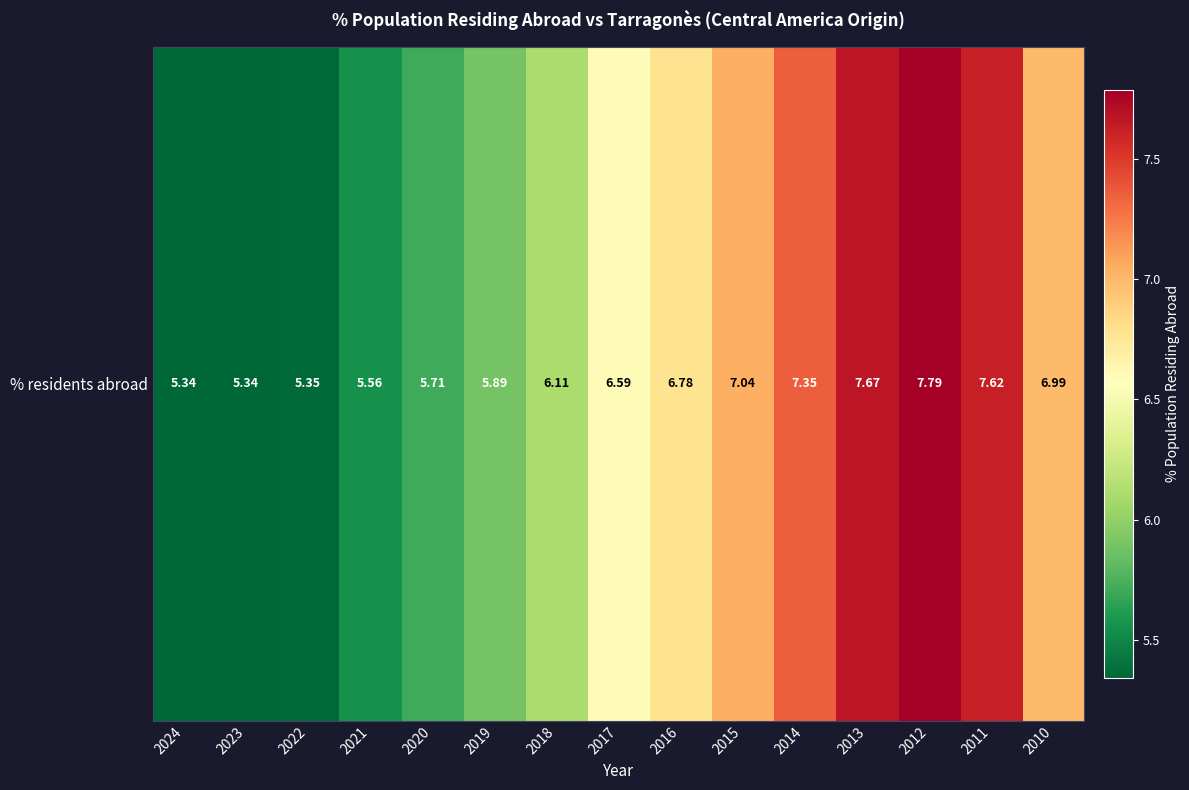

Reading left to right, list all the values displayed in this chart.

5.3	5.3	5.3	5.6	5.7	5.9	6.1	6.6	6.8	7.0	7.3	7.7	7.8	7.6	7.0